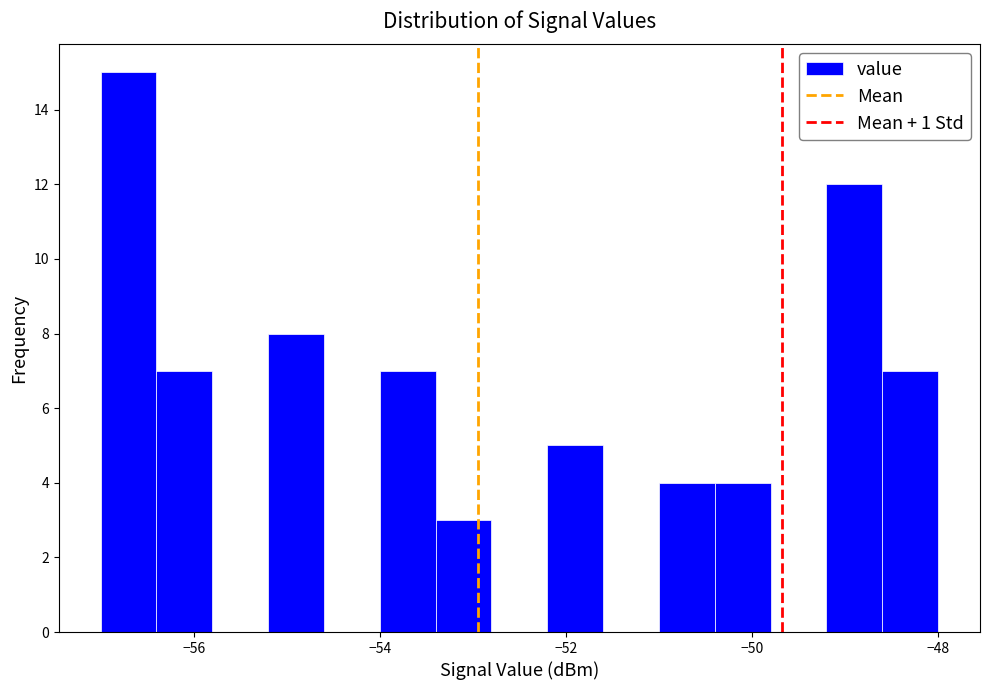

Around what value on the x-axis is the tallest bar? Give the approximate position of its centre, as read against the axis.

-56.6